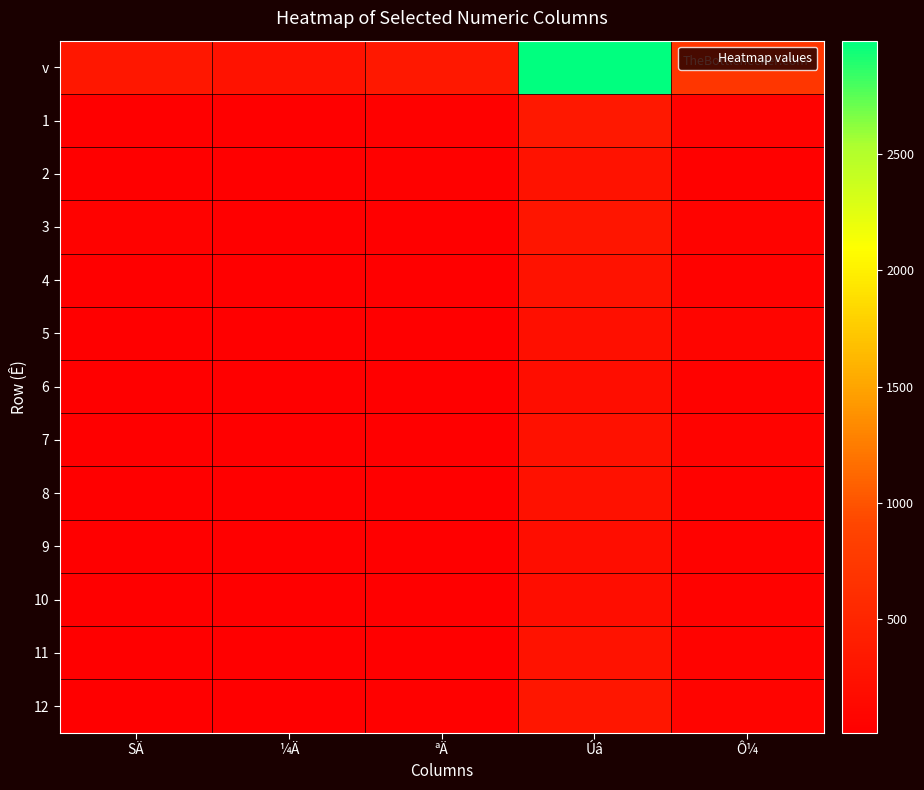

Which series has the widest spread of values?

v